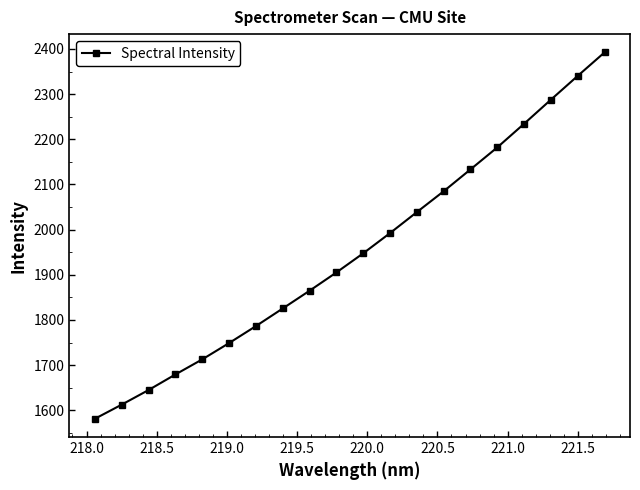

What is the value of the 8th point from the left?

1825.5